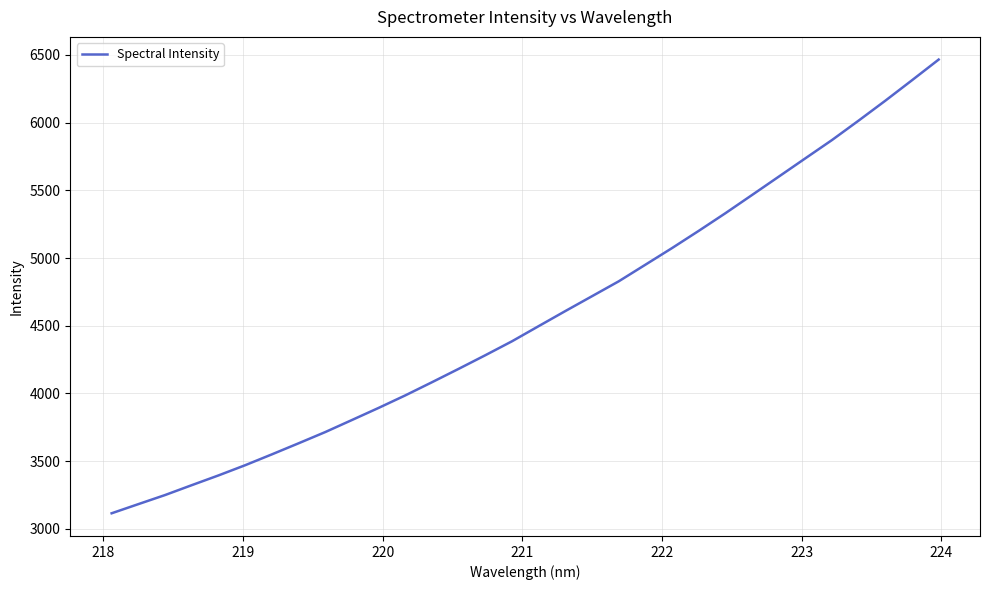

What is the greatest value displayed?

6465.3